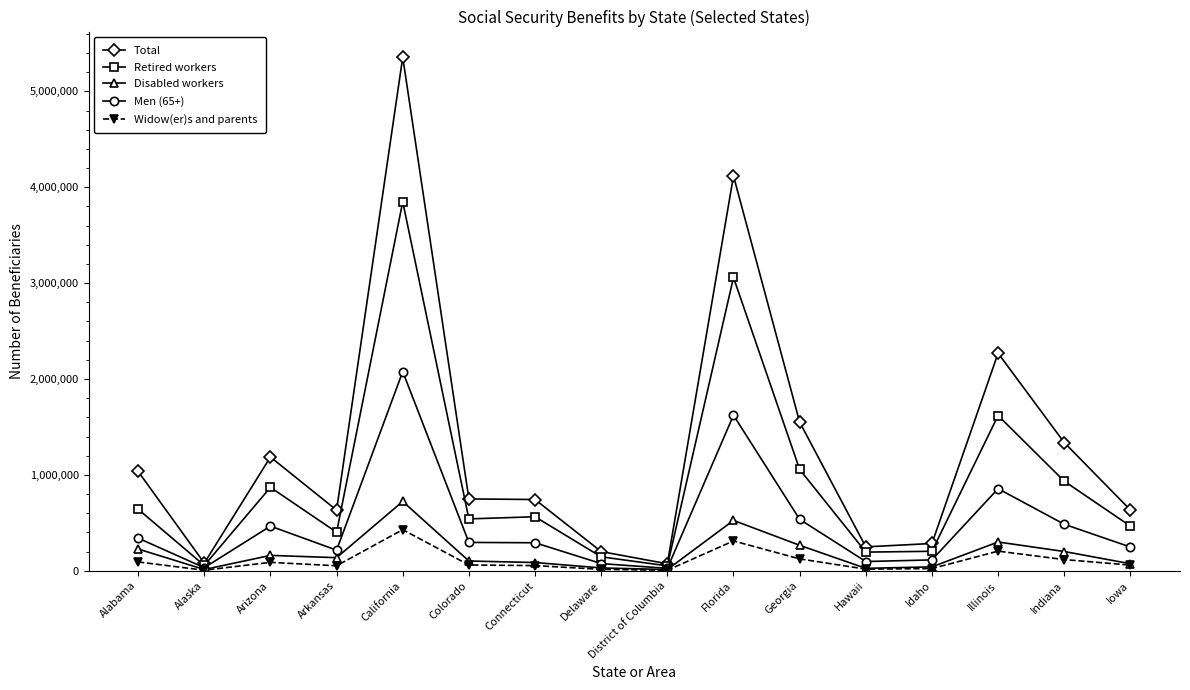

Is it true that Retired workers equals 3058887 at Florida?

True